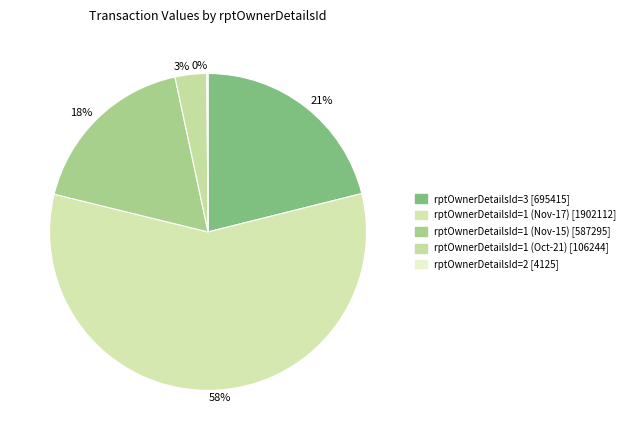

Which slice is the largest?

58%